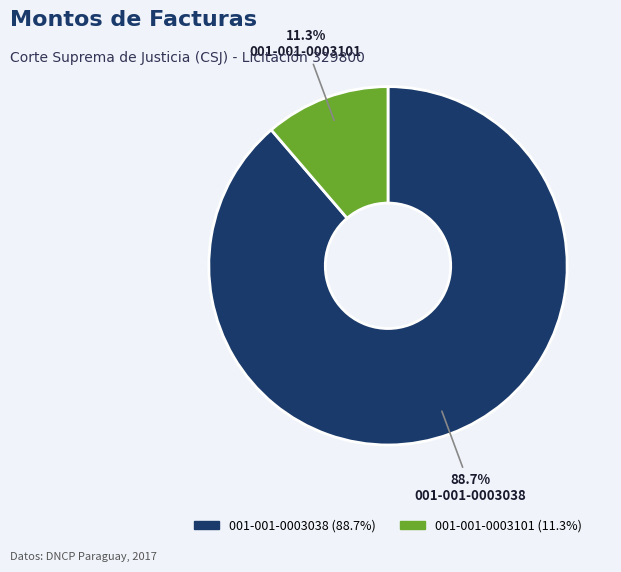

Count the number of slices in the pie.

2